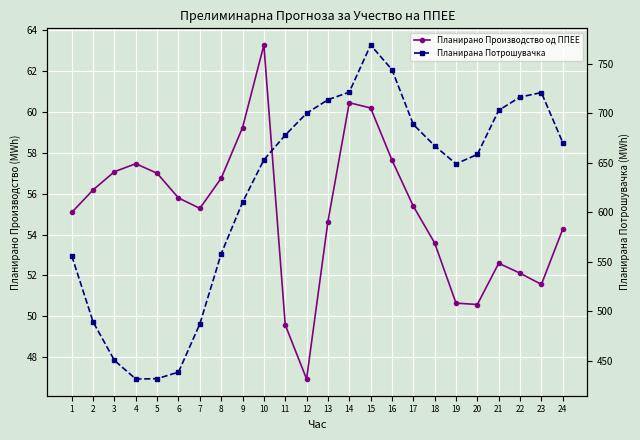

What is the sum of the Планирана Потрошувачка values at 7 and 17?

1176.0